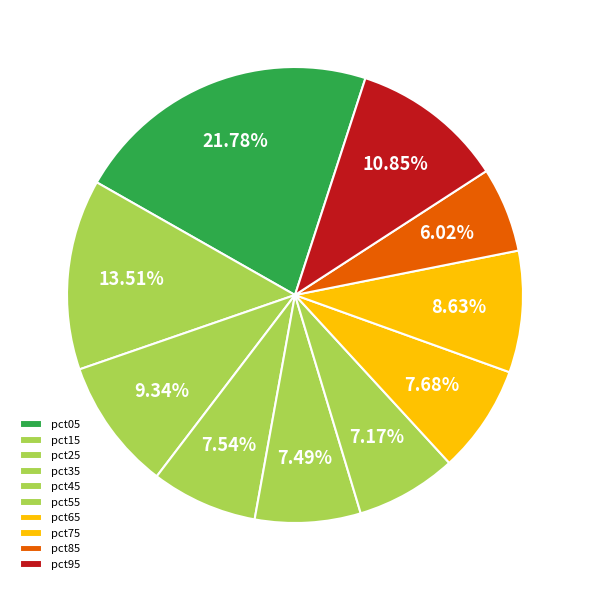

To the nearest percent, what percentage of the pie is pct45?

7%